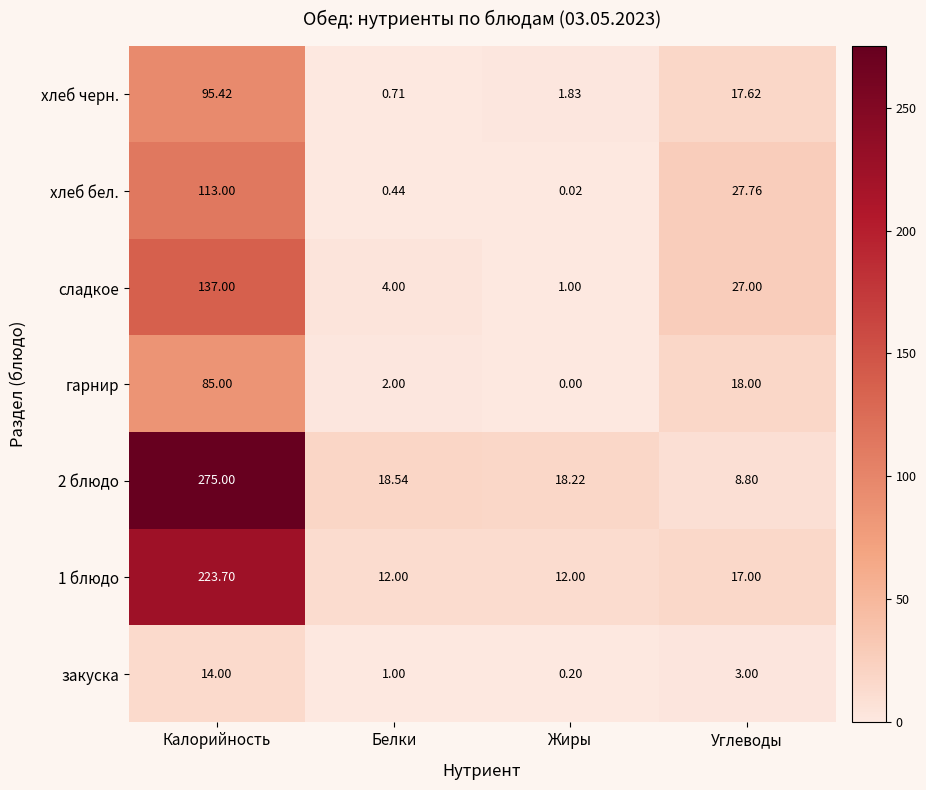

Which category has the highest value in the 2 блюдо series?

Калорийность